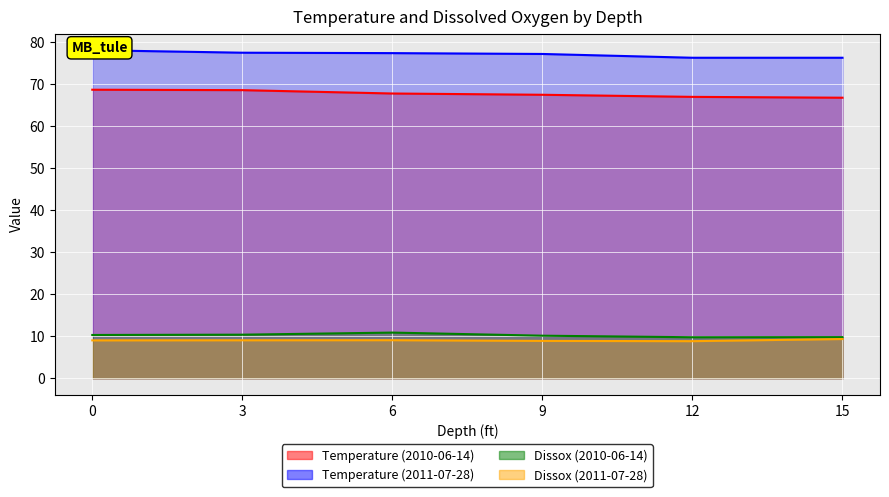

What is the value of the Temperature (2011-07-28) point at the 6th from the left?

76.2